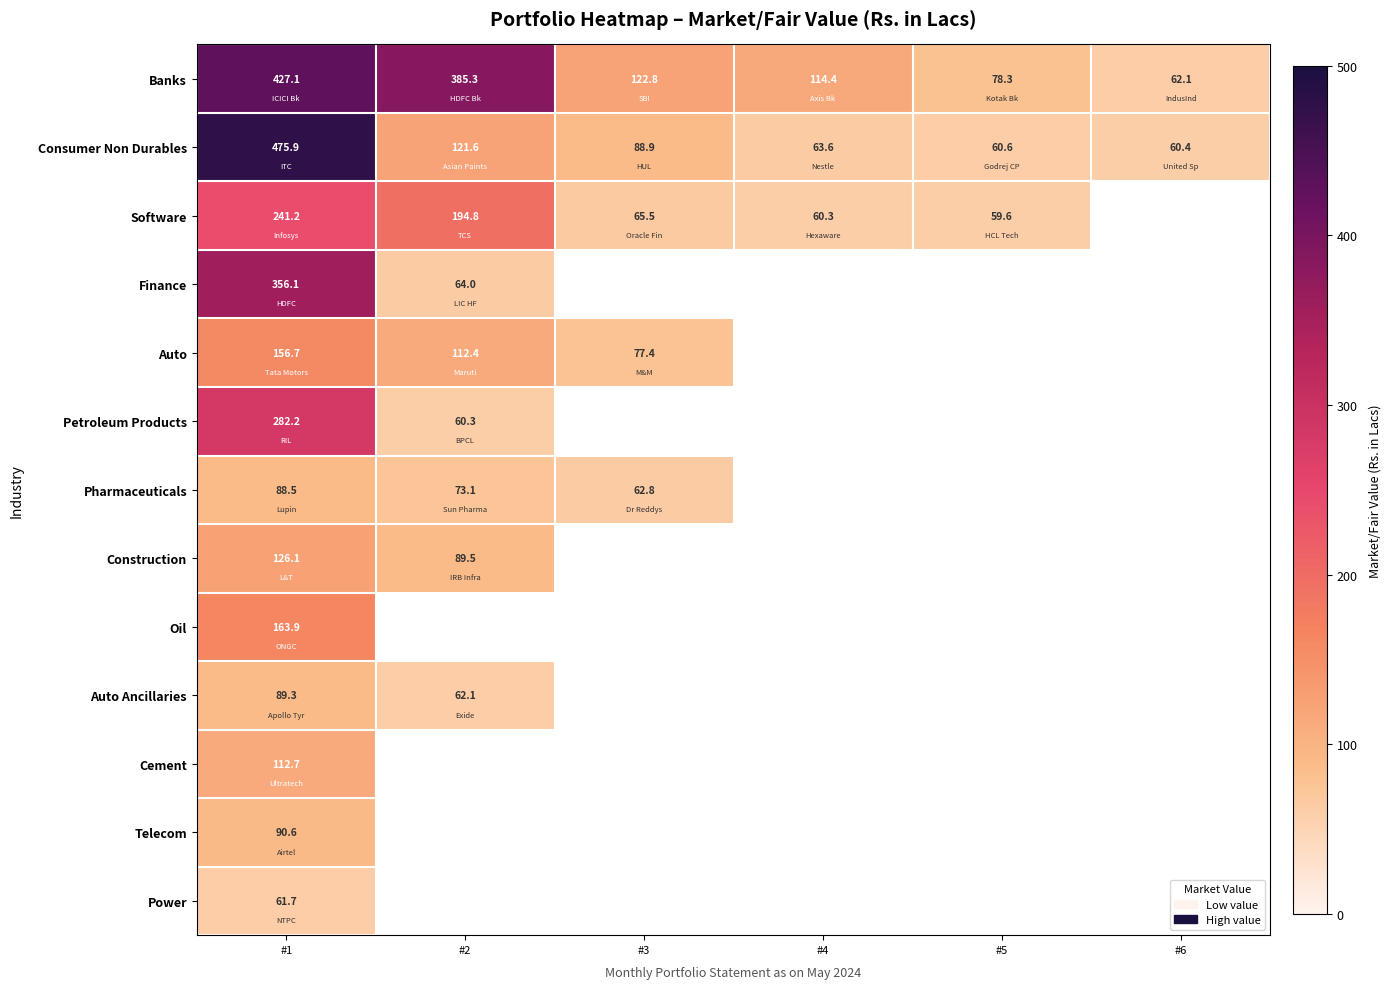

Between #6 and #1, which is larger?

#1